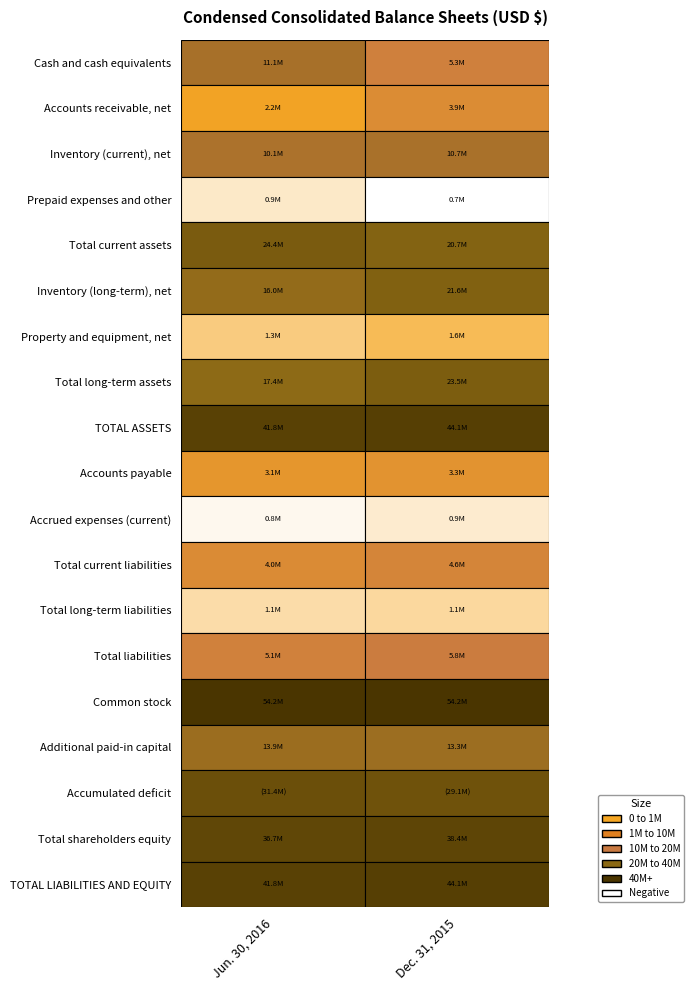

Rank the categories by Property and equipment, net value from highest to lowest.

1, 0